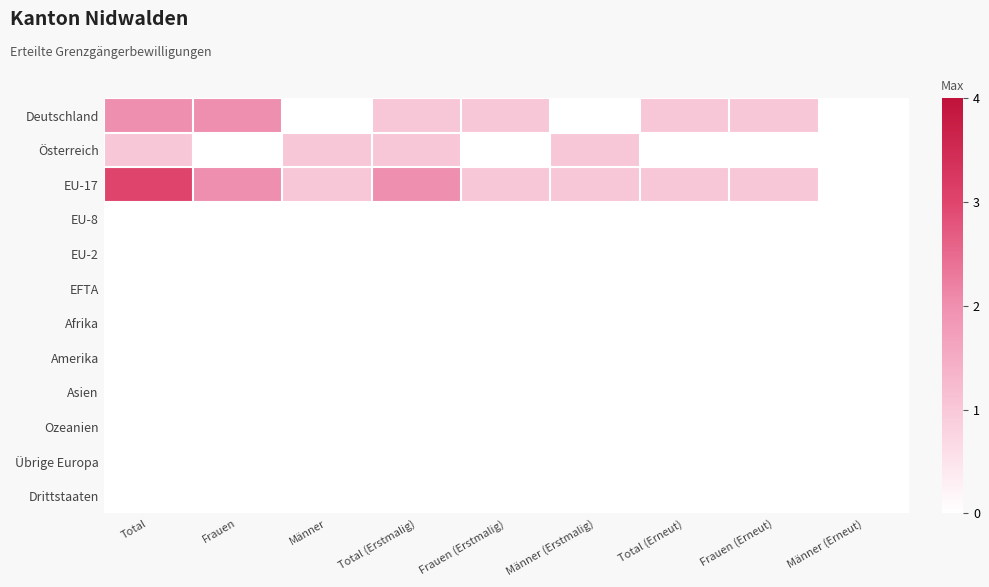

Which series has the widest spread of values?

EU-17